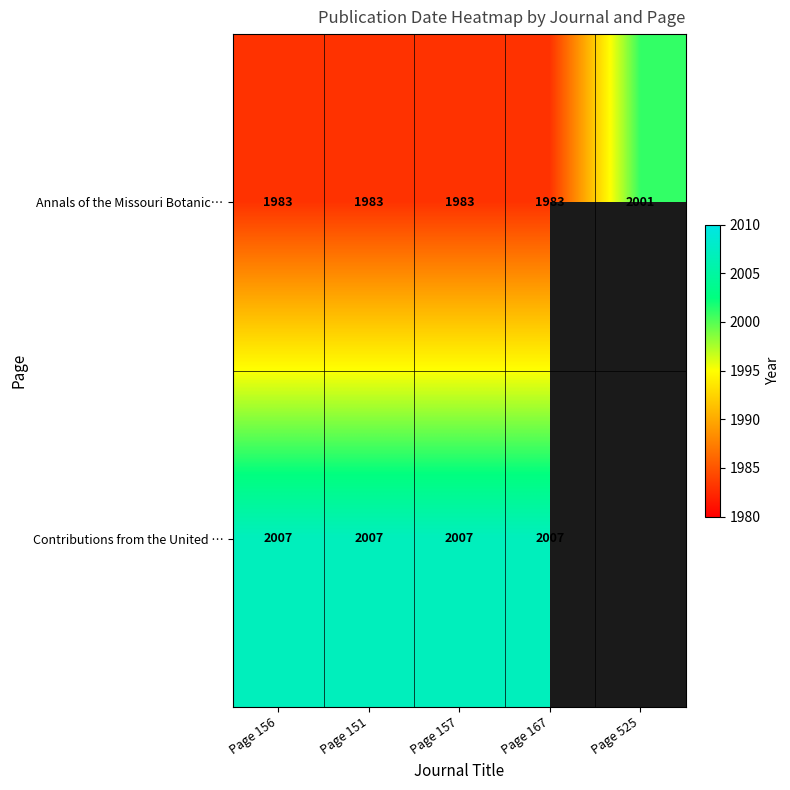

At which category is the sum across all series the highest?

Page 156